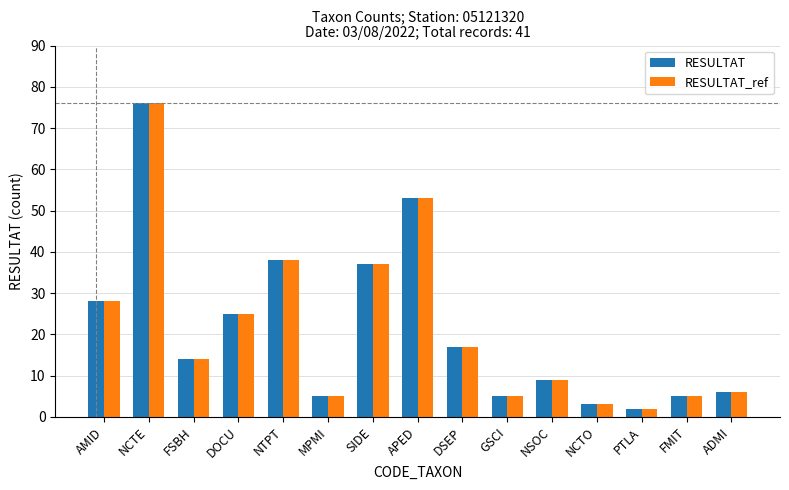

Reading left to right, what are all the values shown in this chart?

RESULTAT: 28	76	14	25	38	5	37	53	17	5	9	3	2	5	6
RESULTAT_ref: 28	76	14	25	38	5	37	53	17	5	9	3	2	5	6